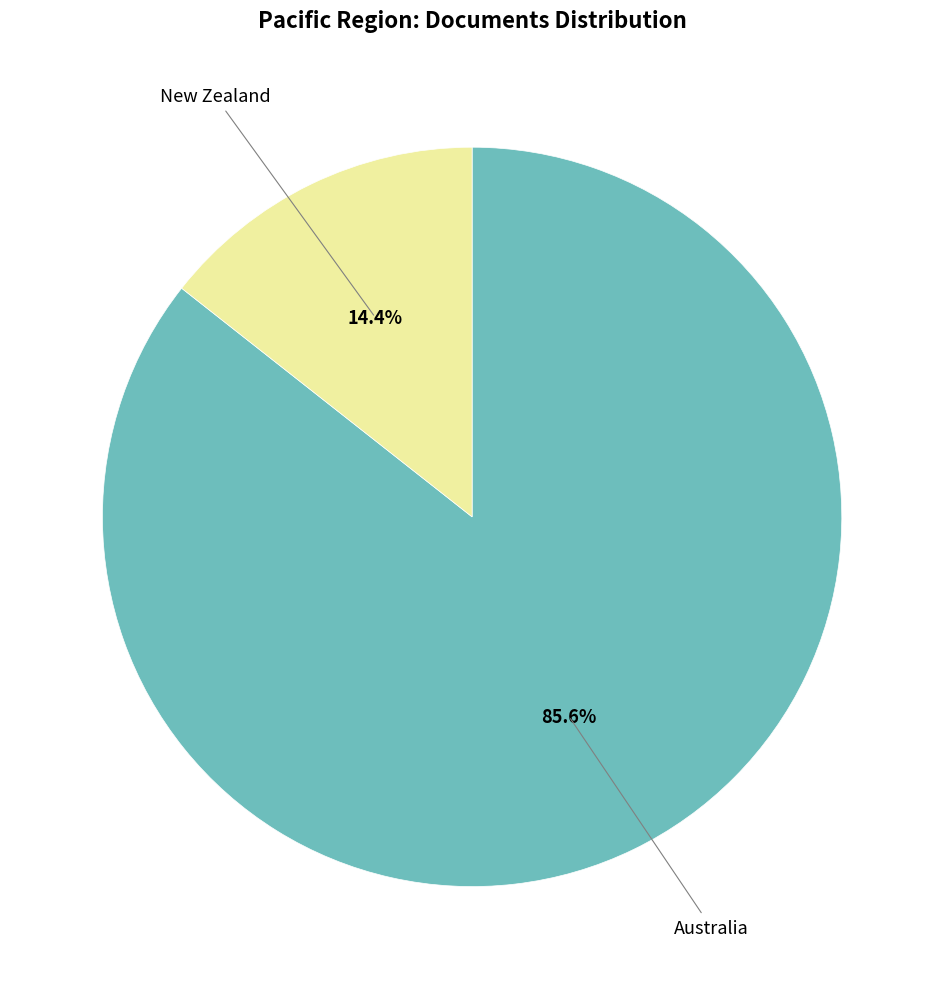

Is there any slice that represents more than half of the pie?

Yes